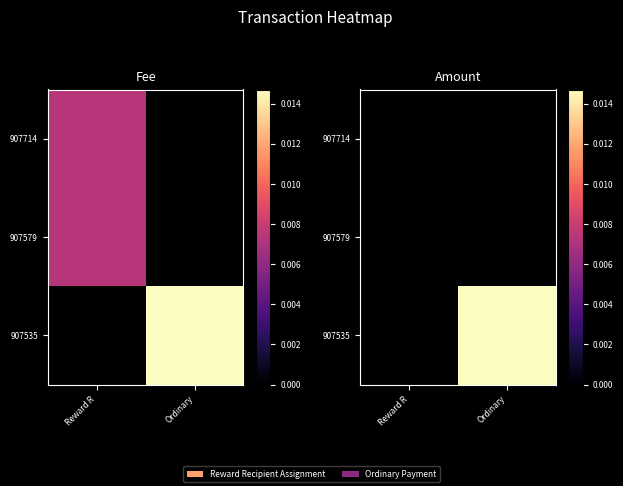

Rank the categories by 907714 value from highest to lowest.

Reward R, Ordinary